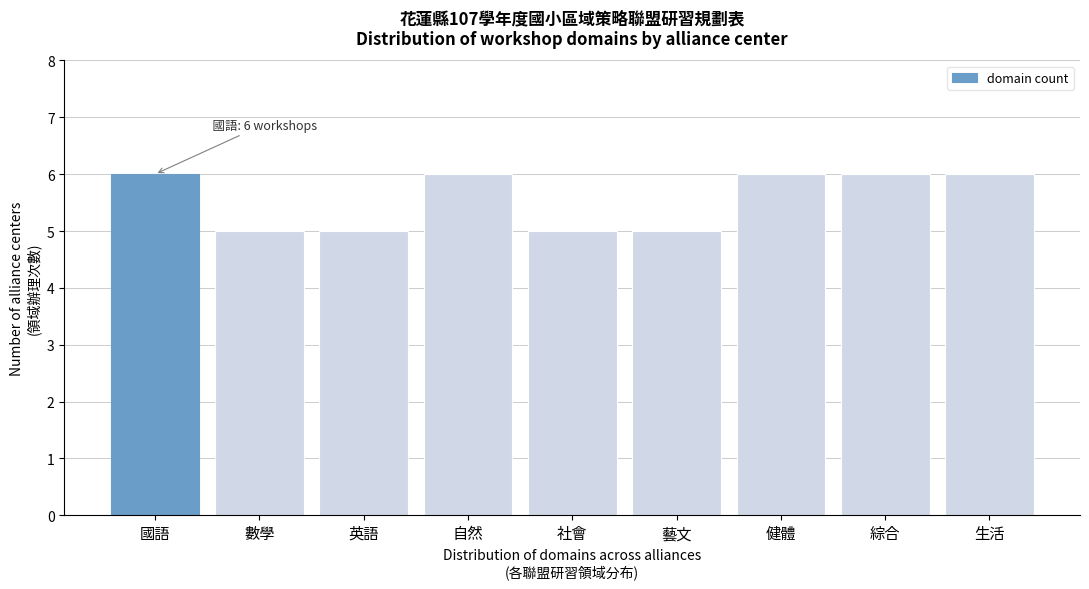

Reading left to right, list all the values displayed in this chart.

國語=6	數學=5	英語=5	自然=6	社會=5	藝文=5	健體=6	綜合=6	生活=6